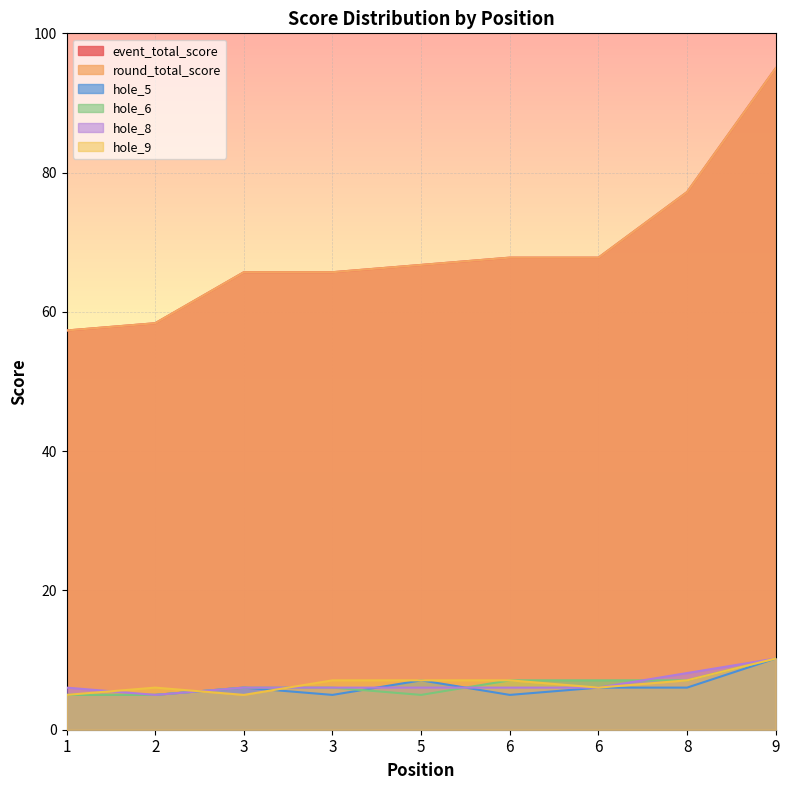

What value does the round_total_score series have at 9?

95.0